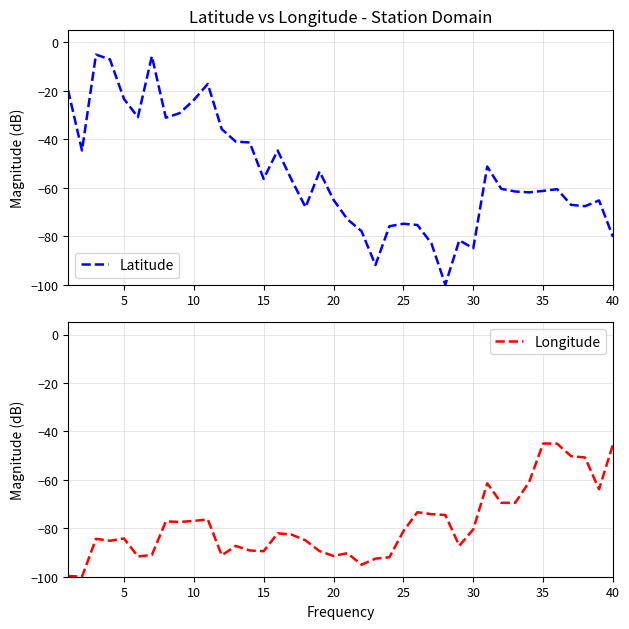

Is it true that Latitude equals -24.1 at 15?

False